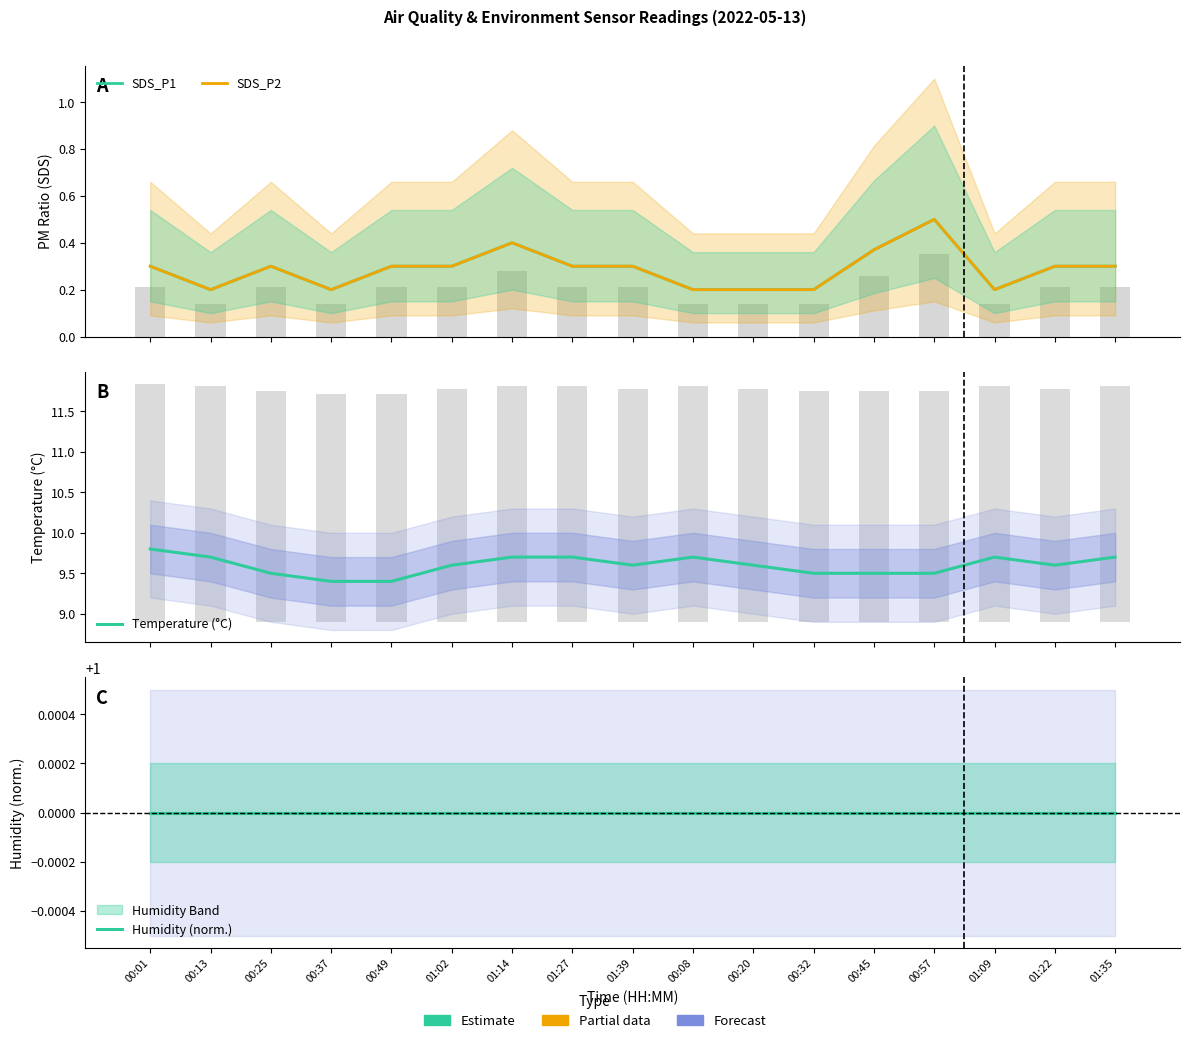

Is it true that SDS_P1 equals 0.4 at 01:14?

True